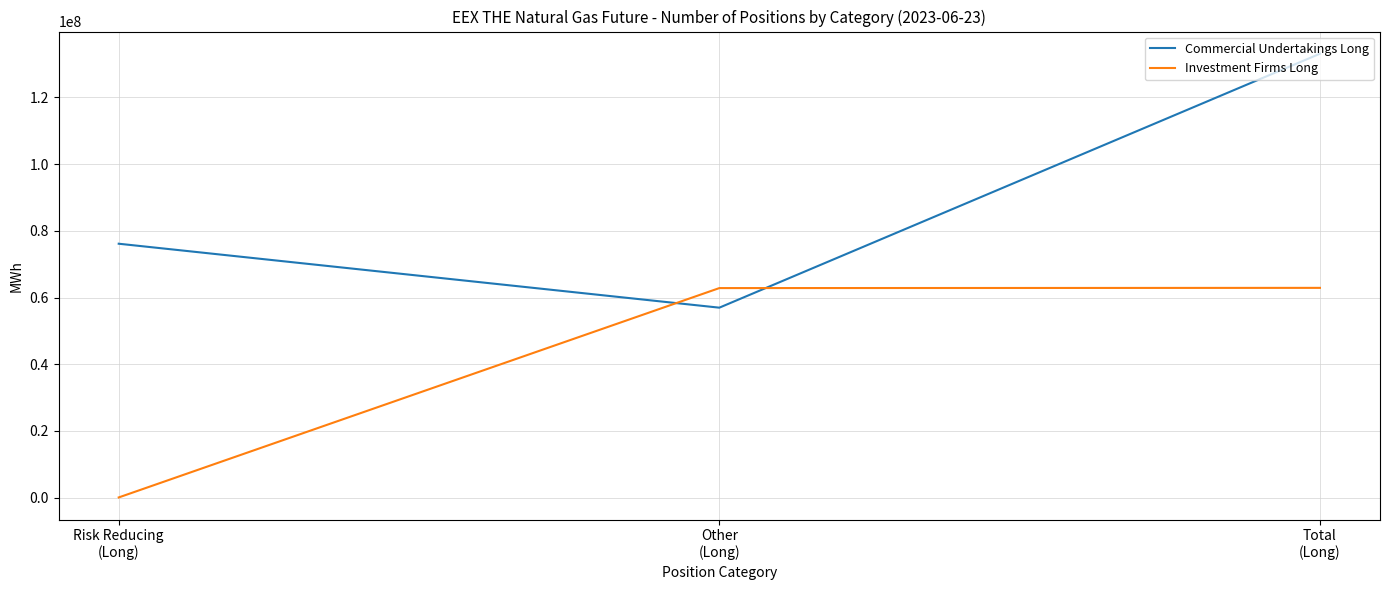

The value of Investment Firms Long at Other
(Long) is 99020729. True or false?

False